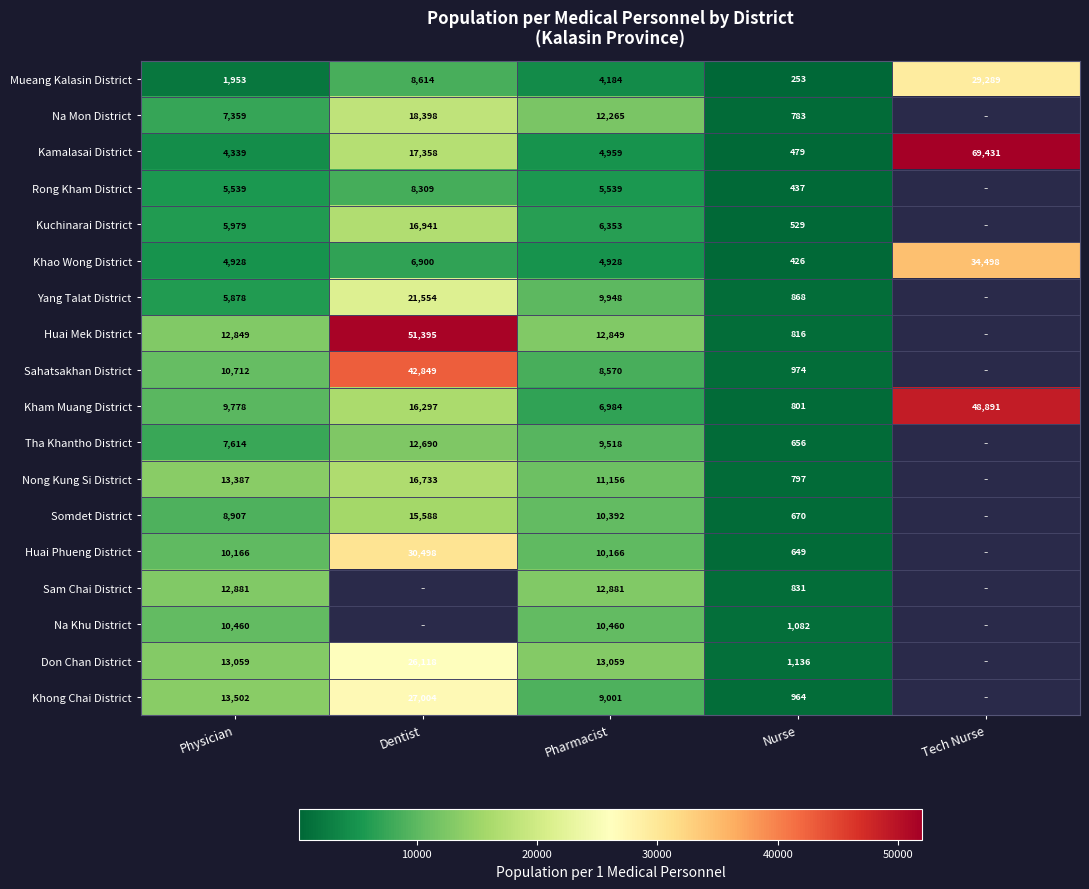

Is it true that Kamalasai District equals 7749 at Physician?

False